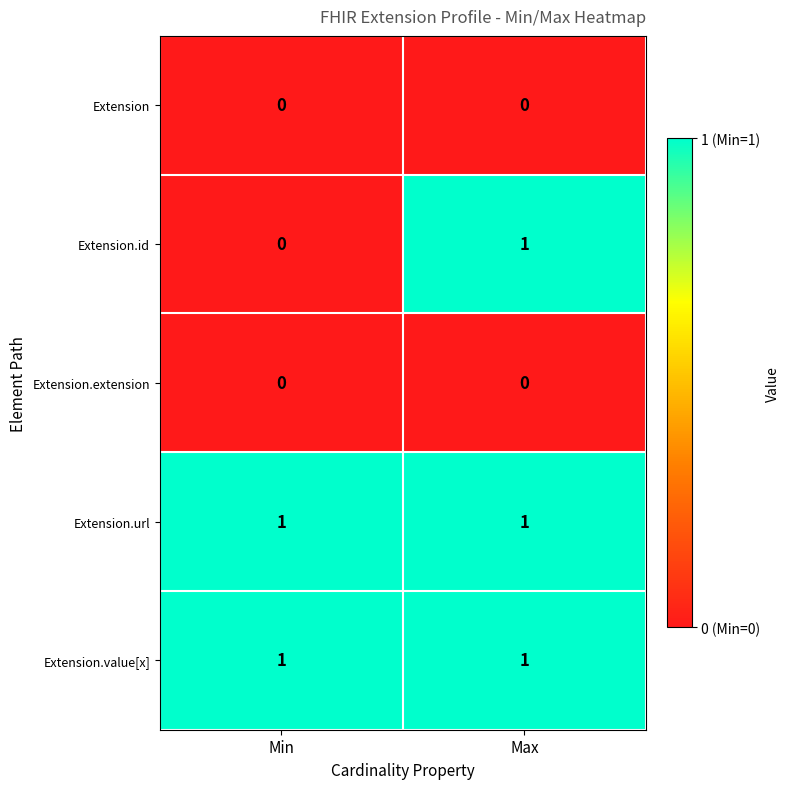

Which category has the lowest value in the Extension.id series?

Min